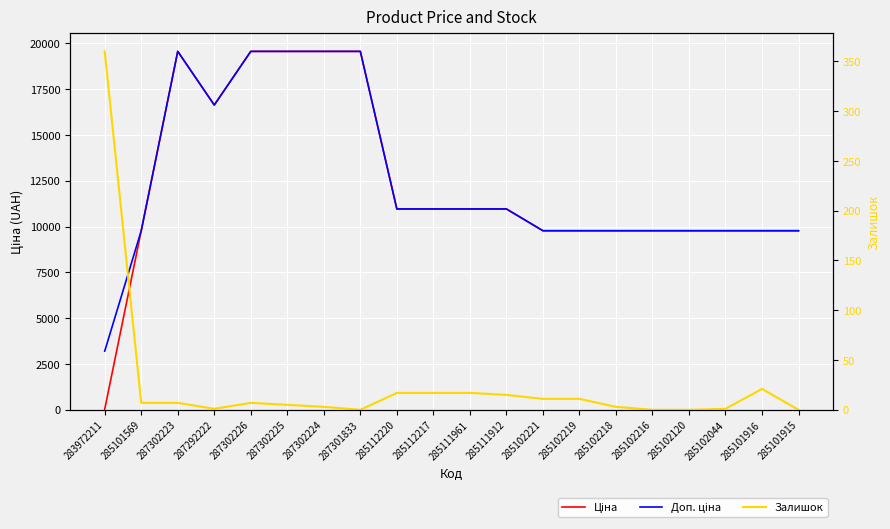

List the labels in order of Залишок value, largest first.

283972211, 285101916, 285112220, 285112217, 285111961, 285111912, 285102221, 285102219, 285101569, 287302223, 287302226, 287302225, 287302224, 285102218, 287292222, 285102044, 287301833, 285102216, 285102120, 285101915